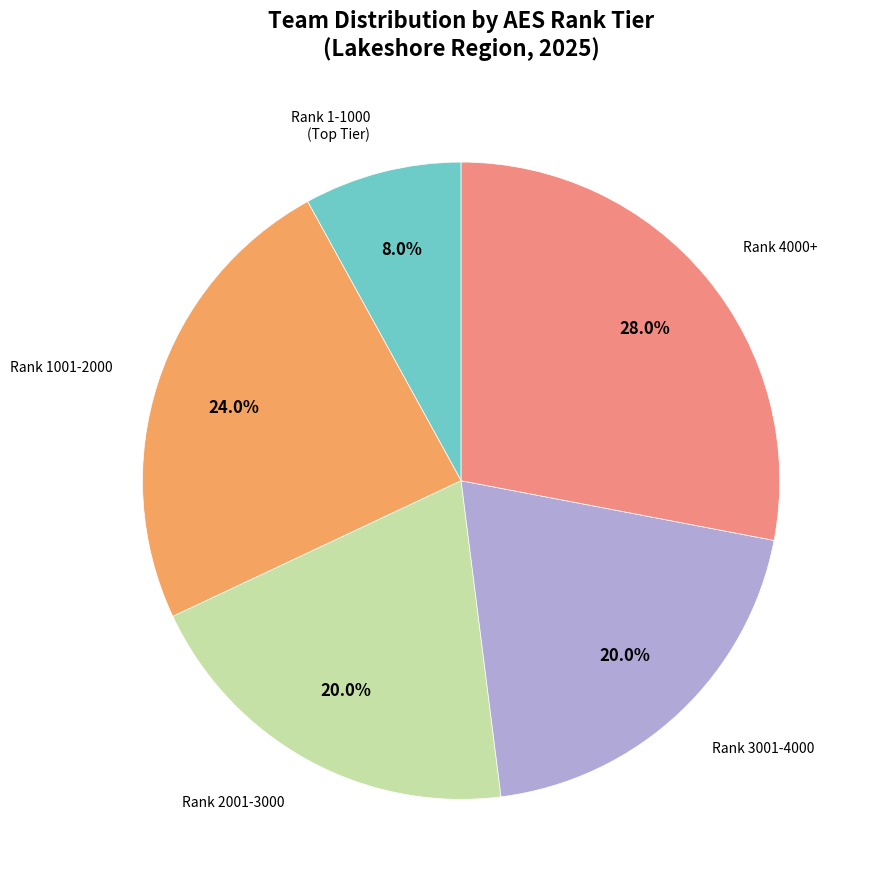

Which category has the biggest portion of the pie?

Rank 4000+